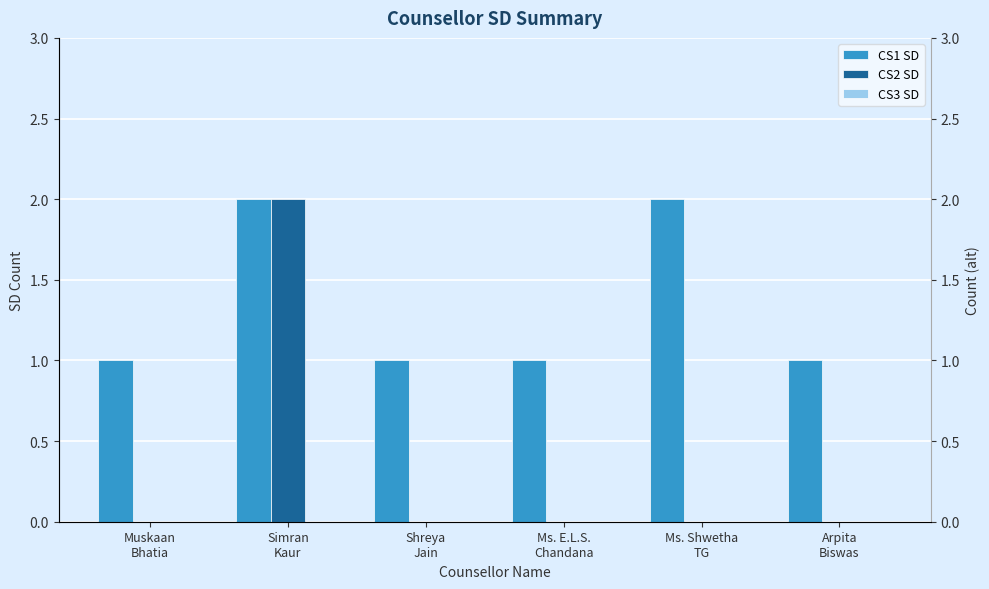

List the series in order of their peak value, lowest first.

CS3 SD, CS1 SD, CS2 SD